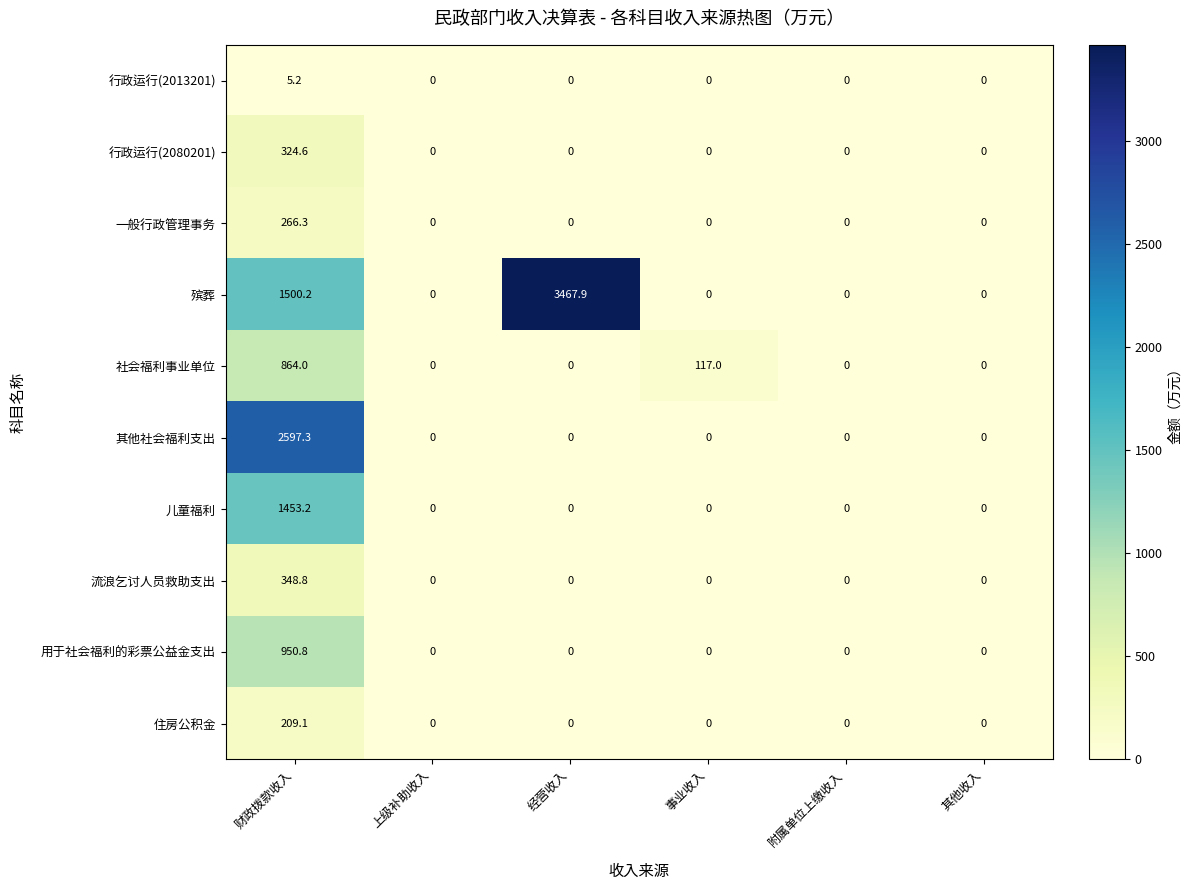

How many data points in 殡葬 are above 0?

2